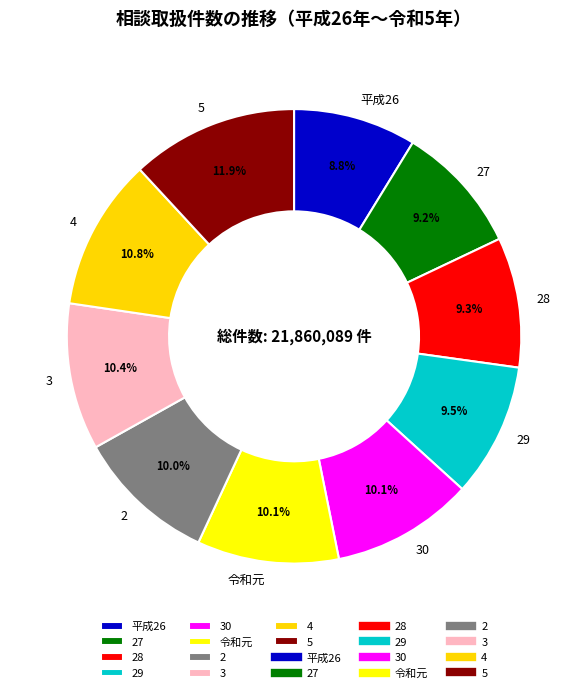

What is the ratio of the value at 平成26 to the value at 28?

0.9